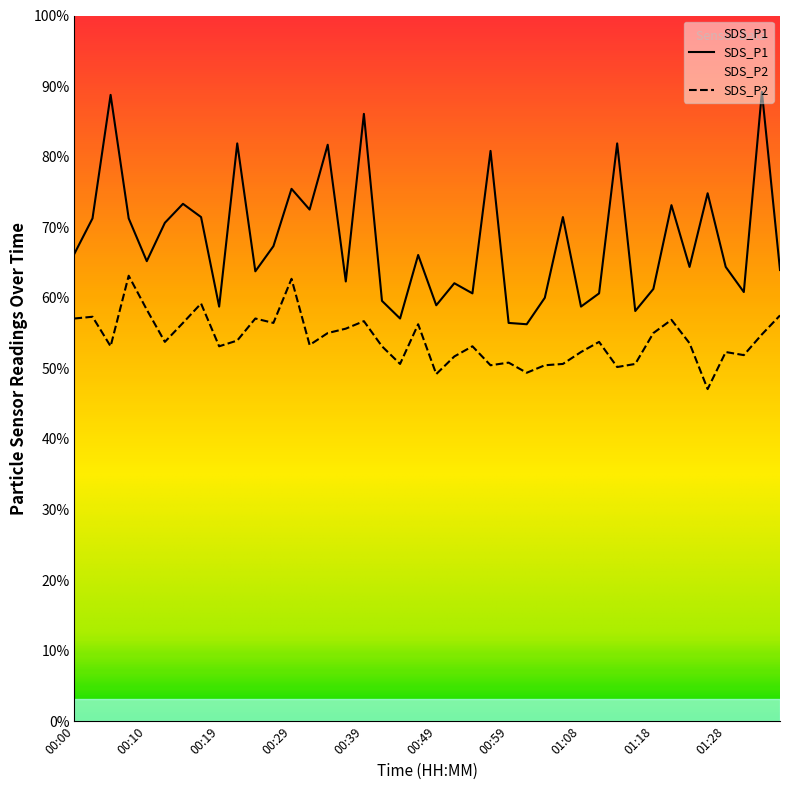

Does the chart display data point markers on the line(s)?

No